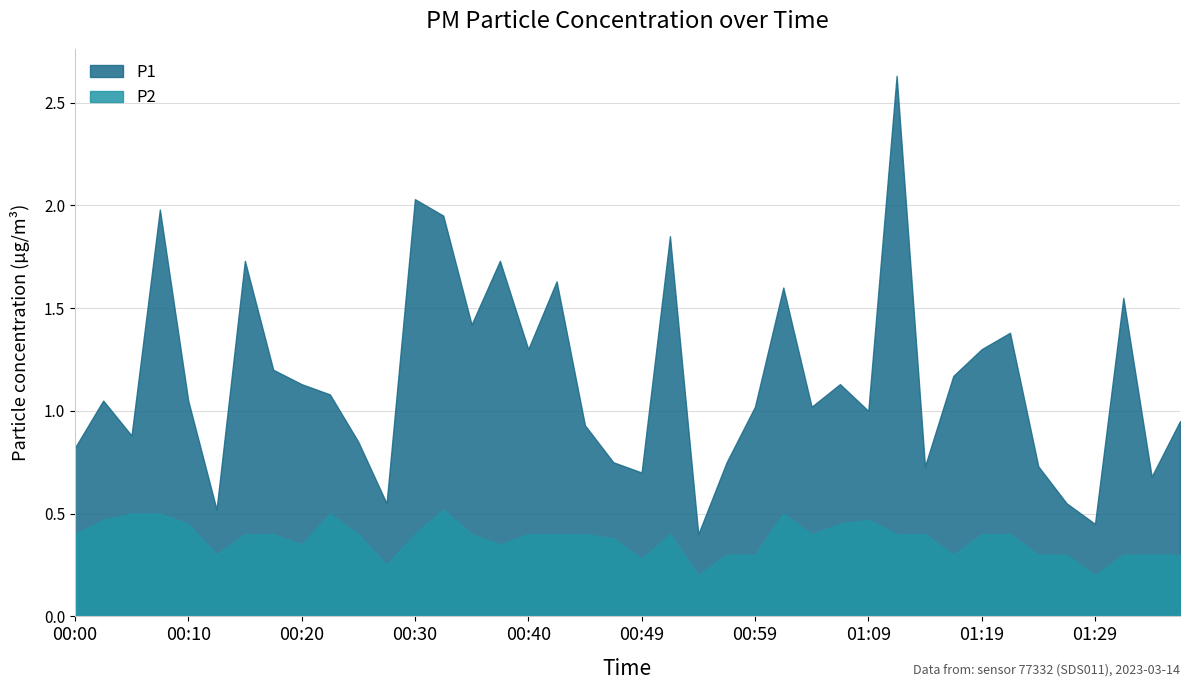

Is it true that P1 equals 0.7 at 00:49?

True